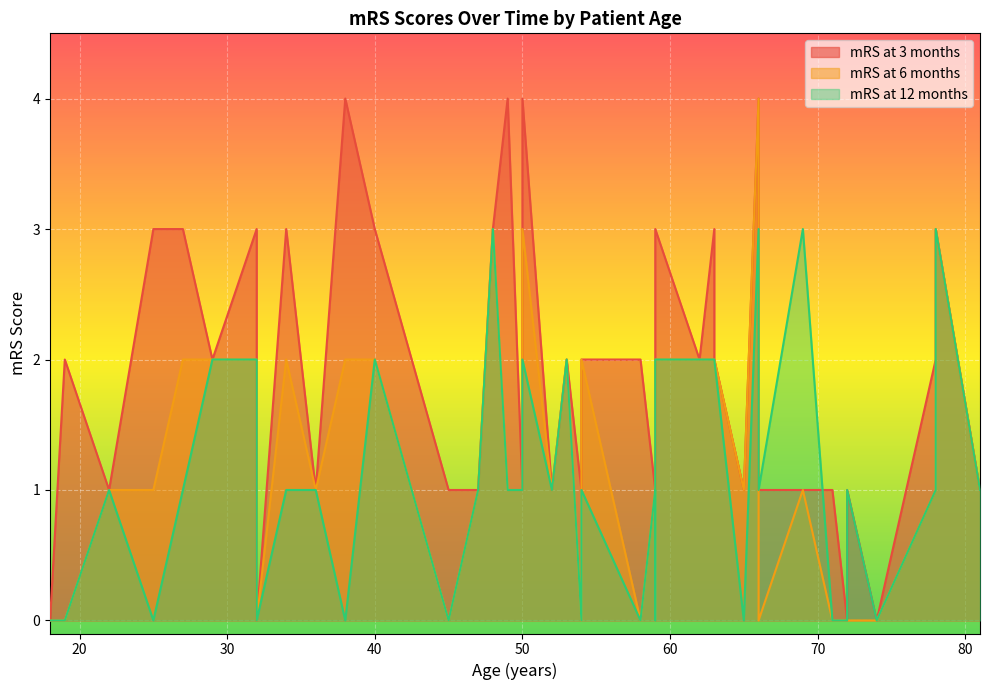

Reading right to left, extract all data points from this chart.

mRS at 3 months: 50=1	48=3	36=1	59=3	32=0	66=4	49=4	38=4	69=1	72=1	66=1	52=1	53=2	59=1	58=2	50=4	78=3	47=1	63=2	59=1	81=1	62=2	54=2	78=2	74=0	71=1	72=0	63=3	54=1	65=1	22=1	29=2	19=2	34=3	18=0	25=3	40=3	27=3	32=3	45=1
mRS at 6 months: 50=1	48=3	36=1	59=2	32=0	66=4	49=1	38=2	69=1	72=0	66=0	52=1	53=2	59=0	58=0	50=3	78=3	47=1	63=2	59=1	81=1	62=2	54=2	78=1	74=0	71=0	72=0	63=2	54=0	65=1	22=1	29=2	19=0	34=2	18=0	25=1	40=2	27=2	32=2	45=0
mRS at 12 months: 50=1	48=3	36=1	59=2	32=0	66=3	49=1	38=0	69=3	72=1	66=1	52=1	53=2	59=0	58=0	50=2	78=3	47=1	63=2	59=1	81=1	62=2	54=1	78=1	74=0	71=0	72=0	63=2	54=0	65=0	22=1	29=2	19=0	34=1	18=0	25=0	40=2	27=1	32=2	45=0